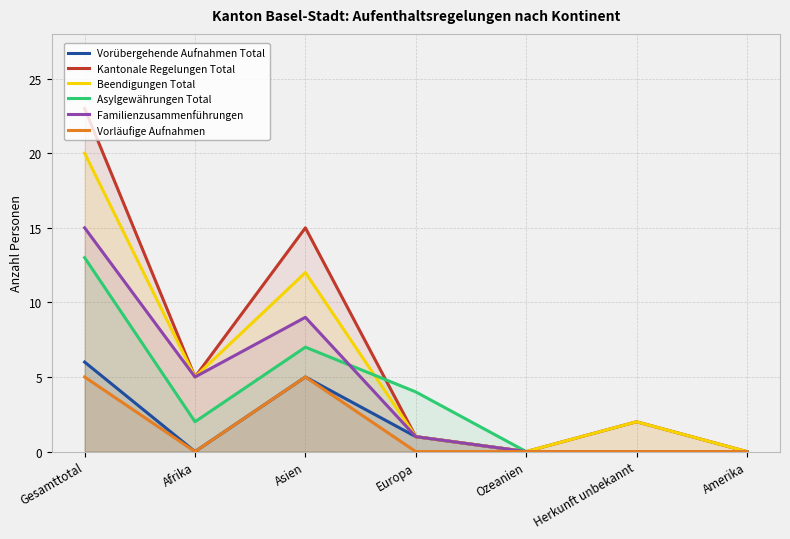

How many values in the Asylgewährungen Total series are below 2?

3